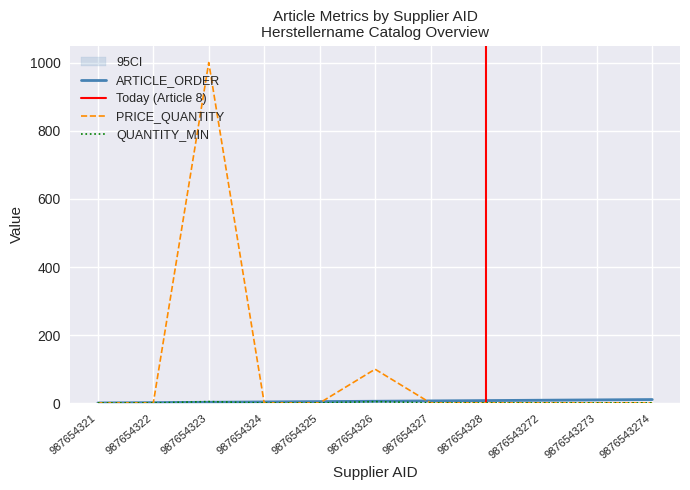

What is the value of the ARTICLE_ORDER point at the 2nd from the left?

2